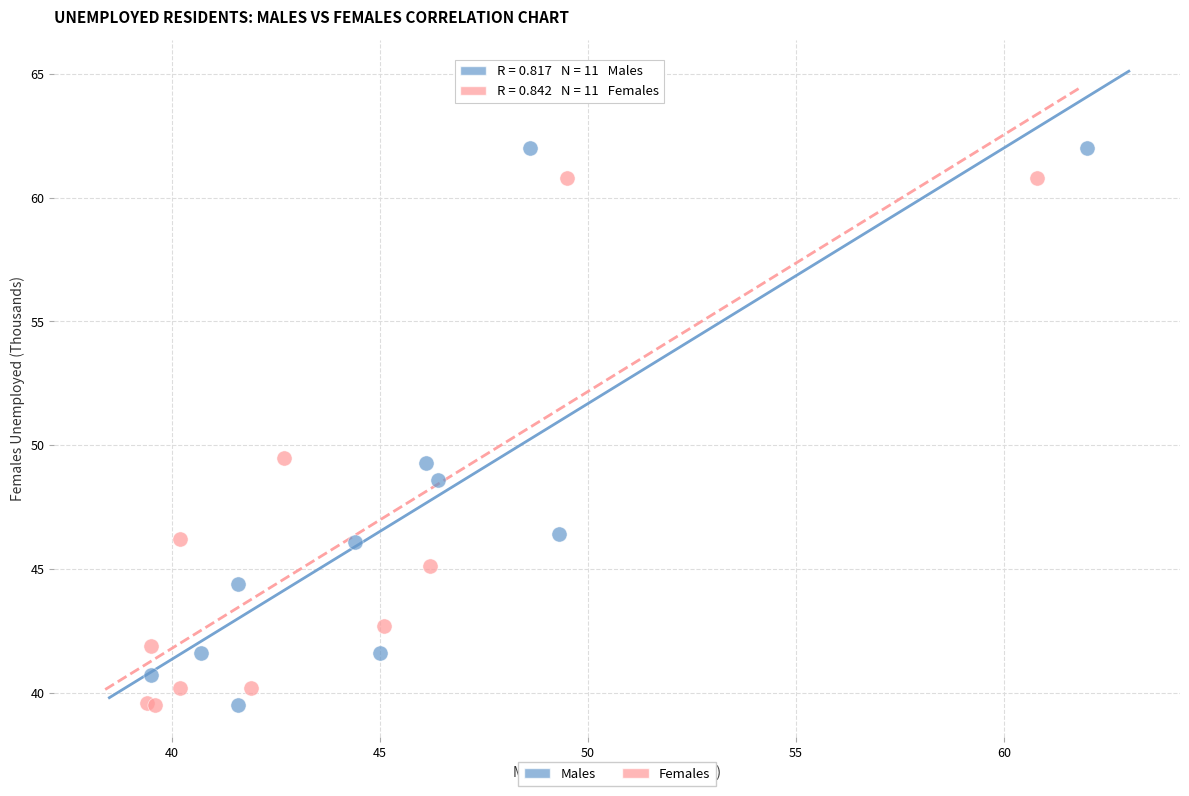

Which series contains the highest Y value?

Males